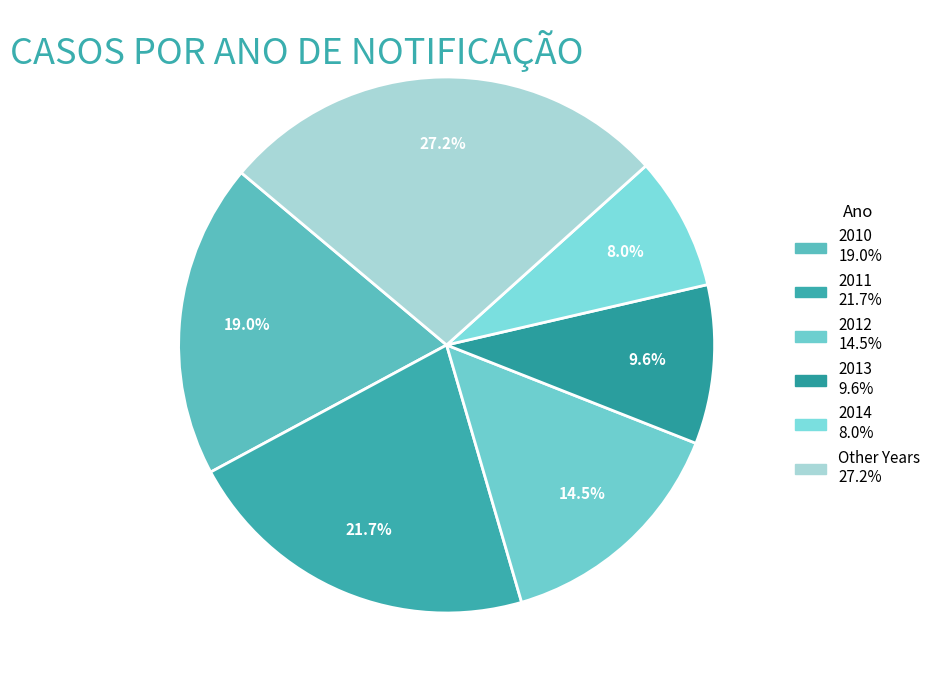

Count the number of slices in the pie.

6